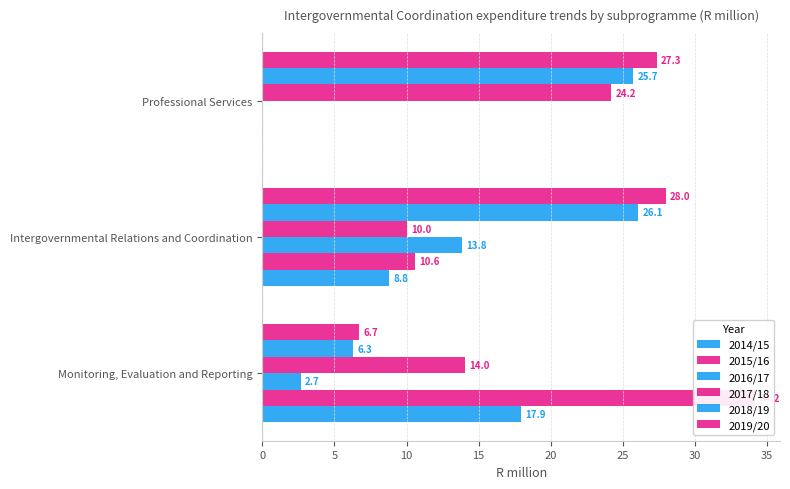

Is it true that 2017/18 equals 14.0 at 0?

True